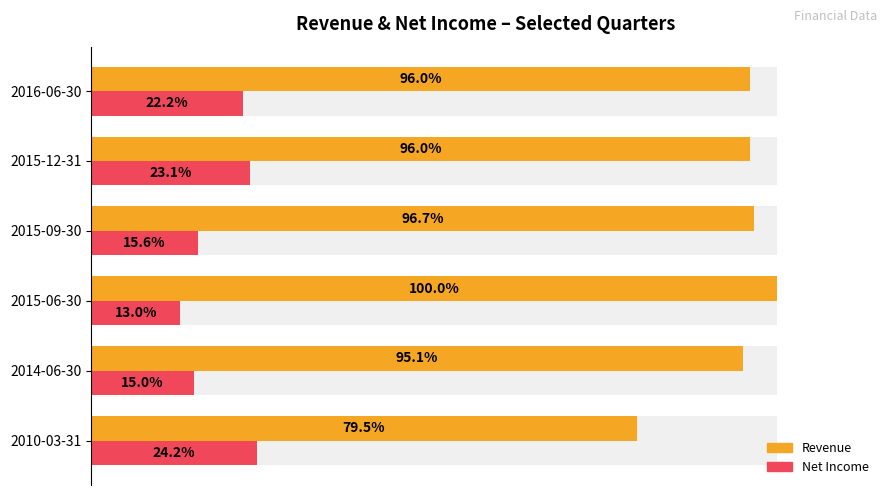

Reading left to right, what are all the values shown in this chart?

Revenue: 79.5	95.1	100.0	96.7	96.0	96.0
Net Income: 24.2	15.0	13.0	15.6	23.1	22.2